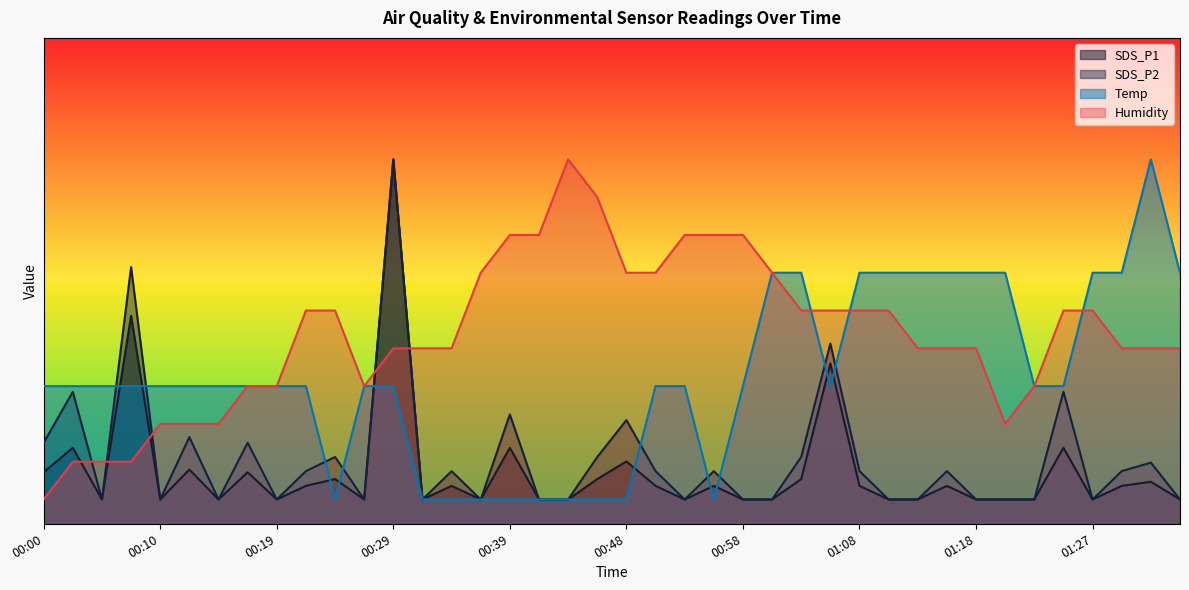

At which label is SDS_P2 closest to 40?

01:06